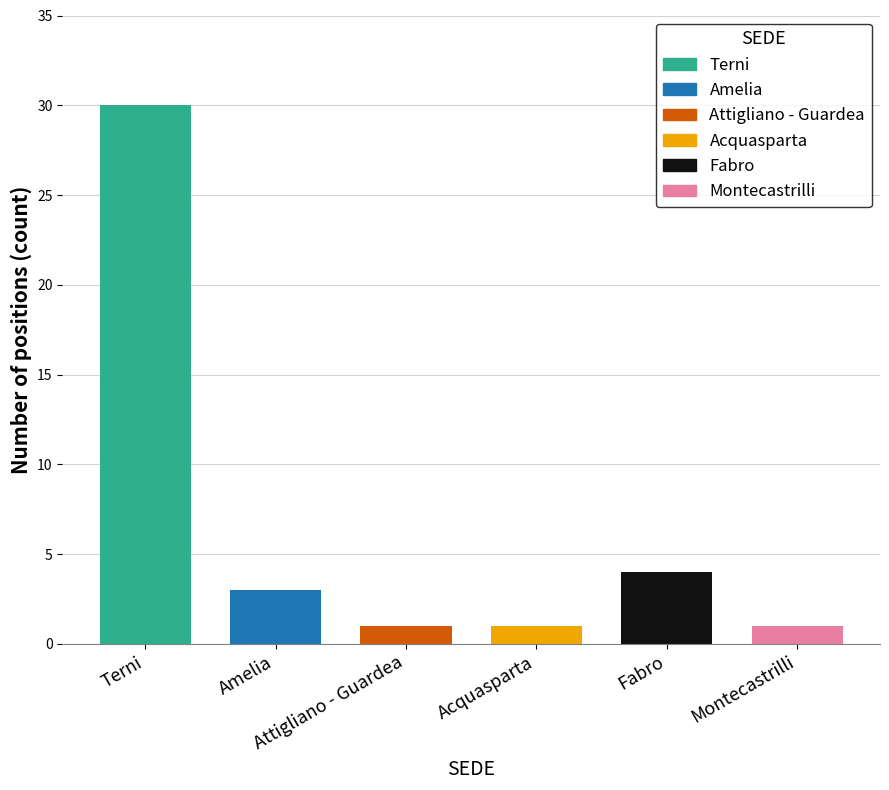

True or false: the data shows 2 at Montecastrilli.

False